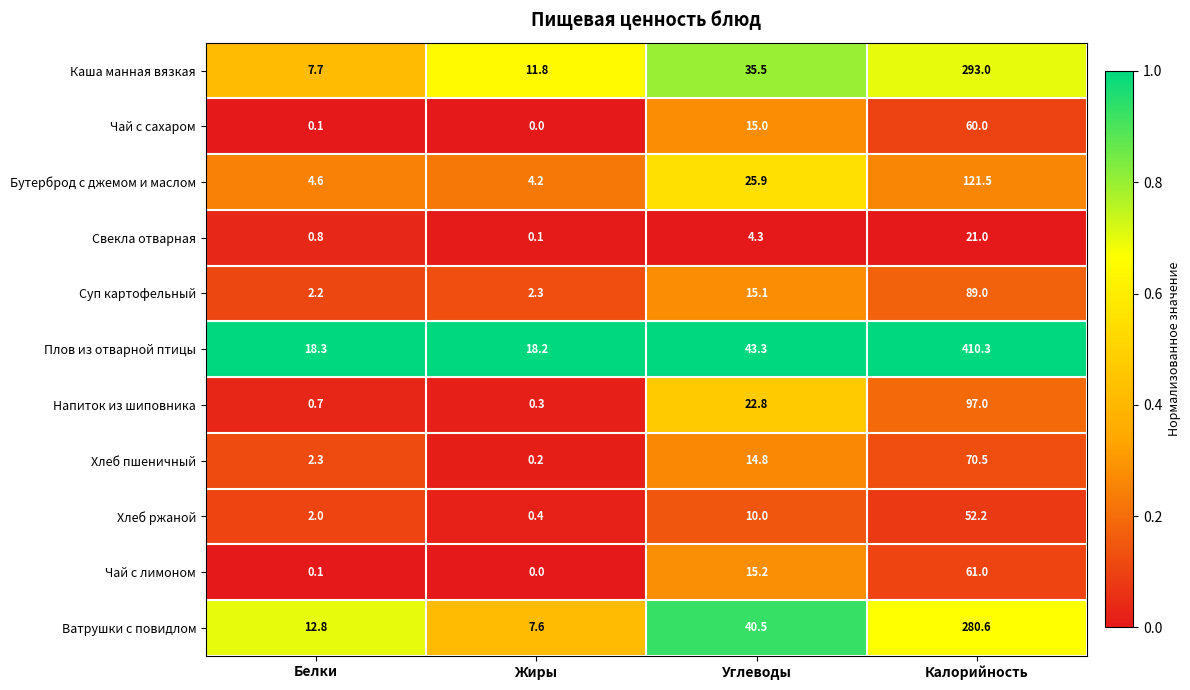

Which series changed the most between Белки and Жиры?

Ватрушки с повидлом